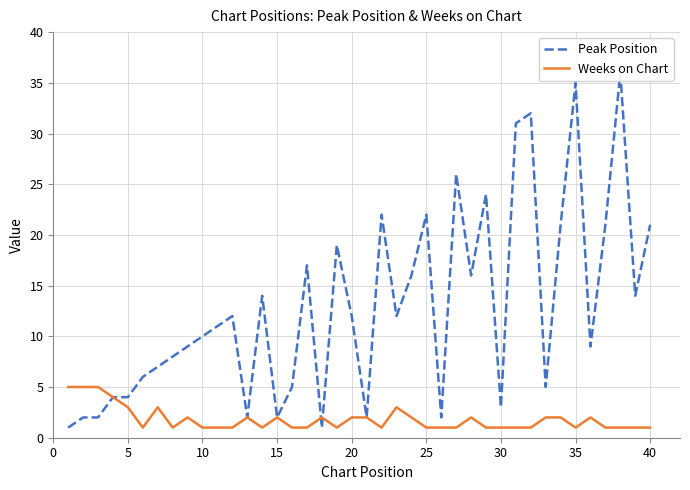

The value of Weeks on Chart at 10 is 1. True or false?

True